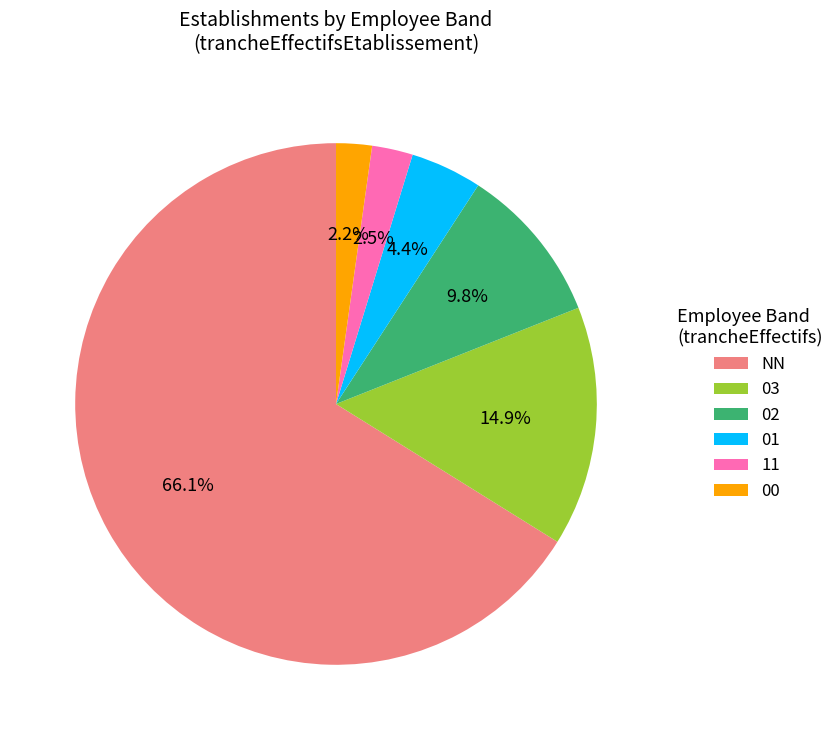

To the nearest percent, what percentage of the pie is 02?

10%